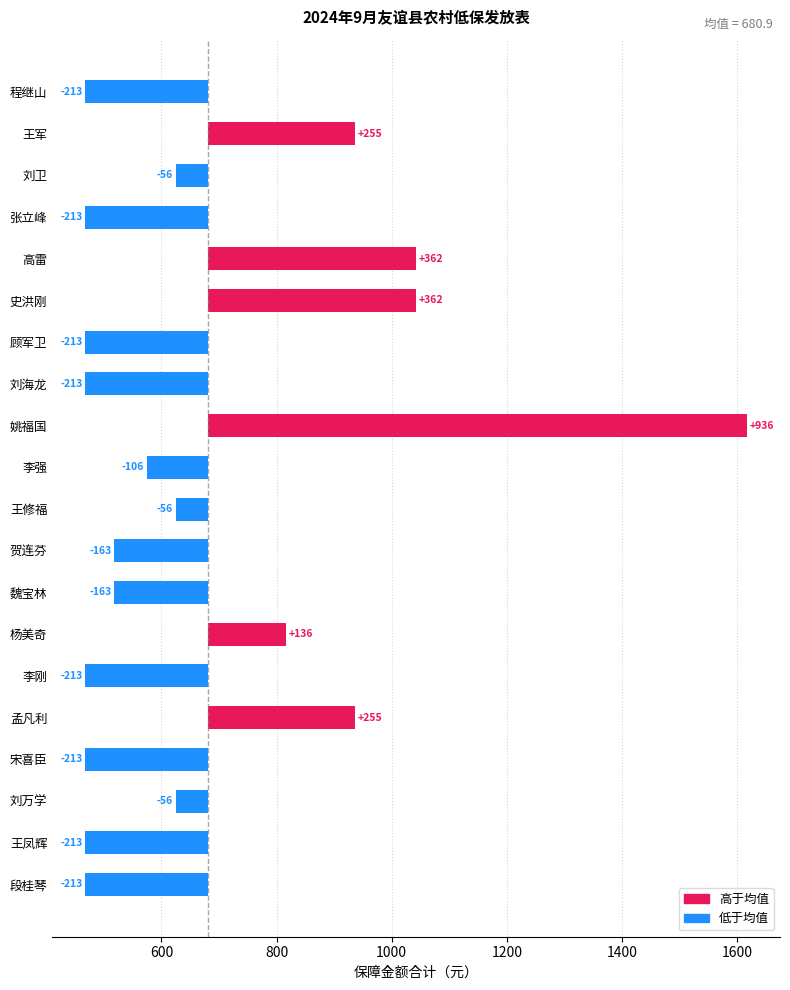

What is the sum of all values?

13618.5